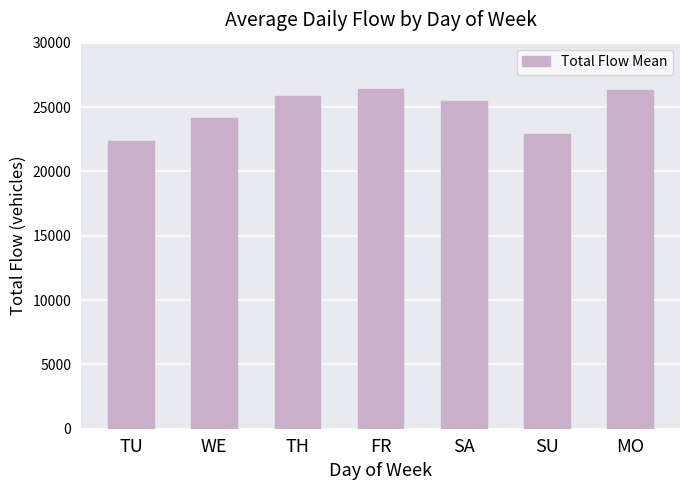

What is the sum of the values at FR and WE?

50519